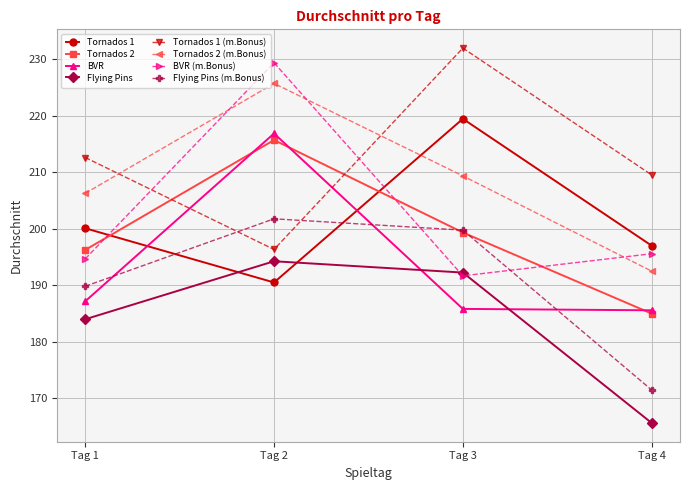

What is the approximate value of Tornados 1 at Tag 2?

190.5